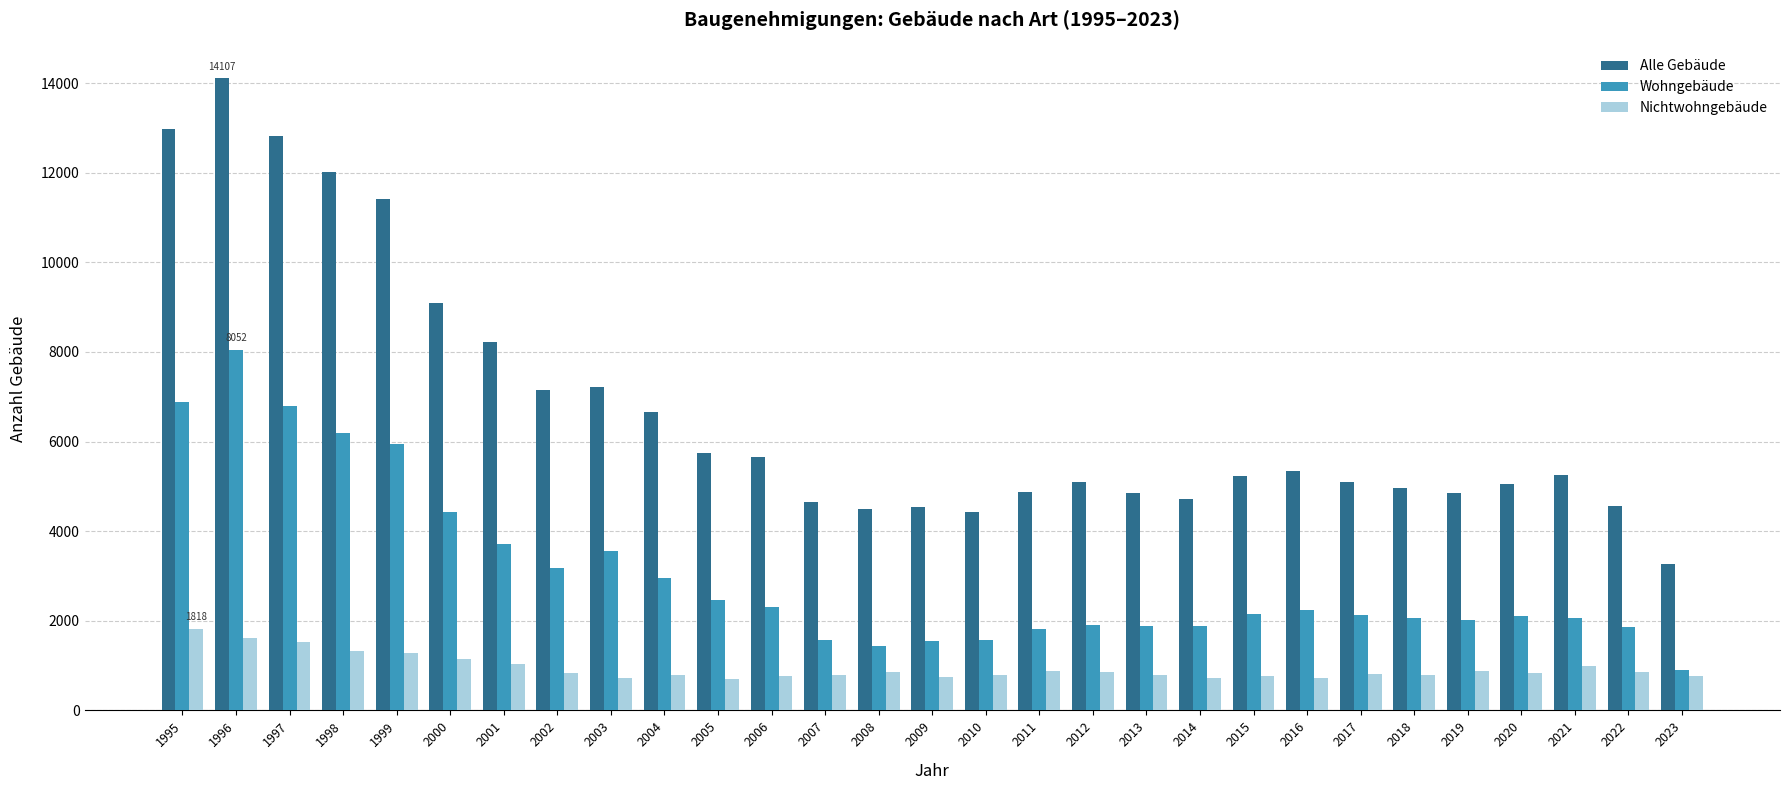

How many values in the Alle Gebäude series are below 5224?

14